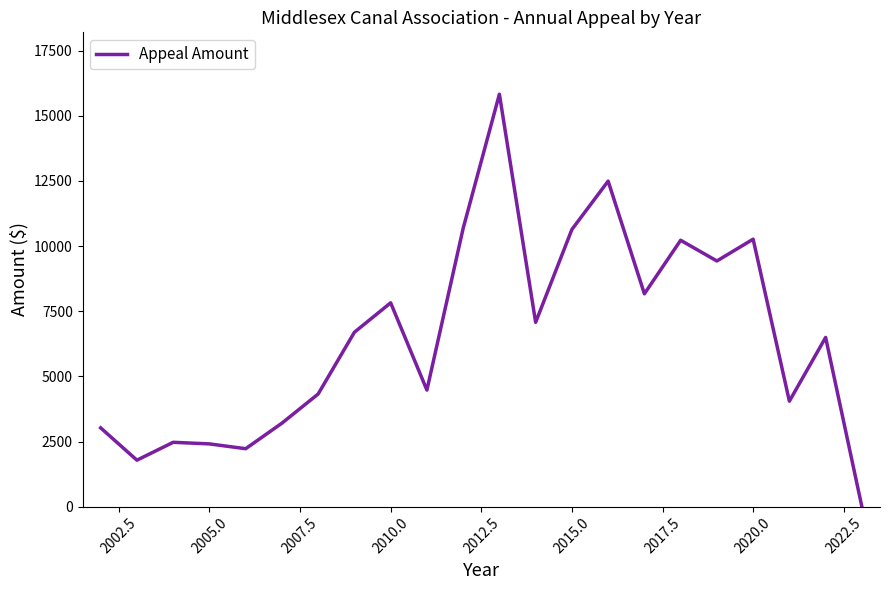

What is the difference between the maximum and minimum values?

15831